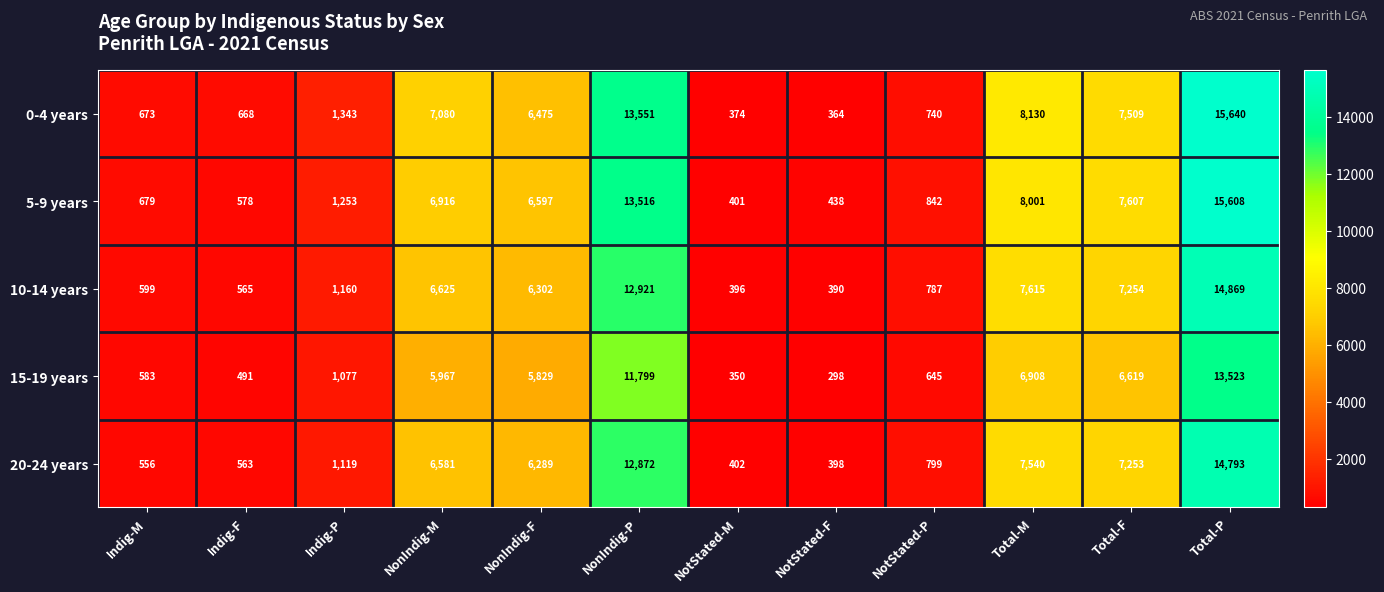

What is the greatest value displayed?

15640